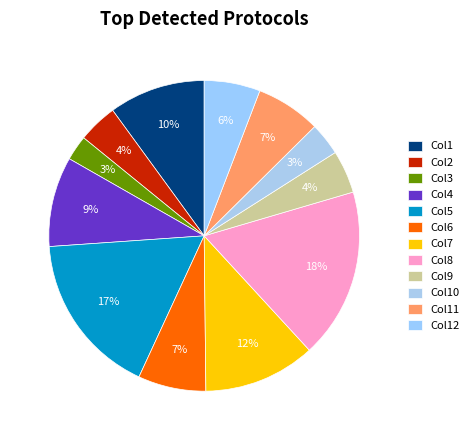

How many slices are in this pie chart?

12